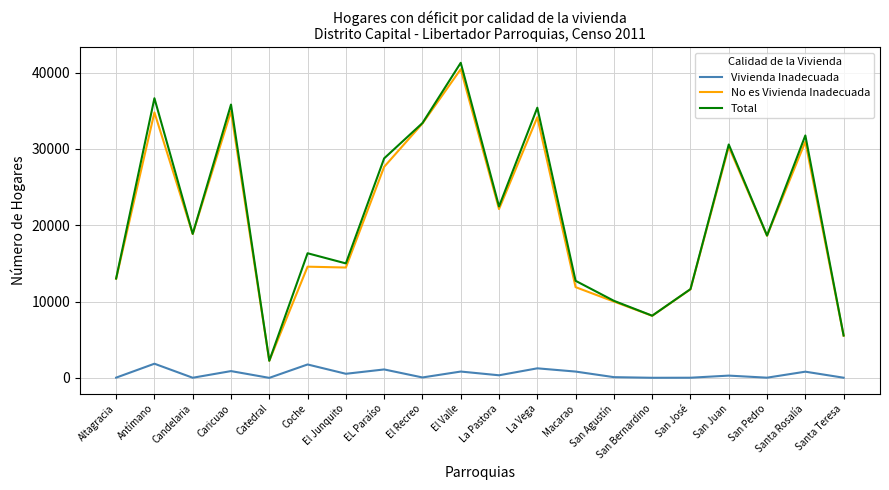

What is the total value across all series at El Valle?

82544